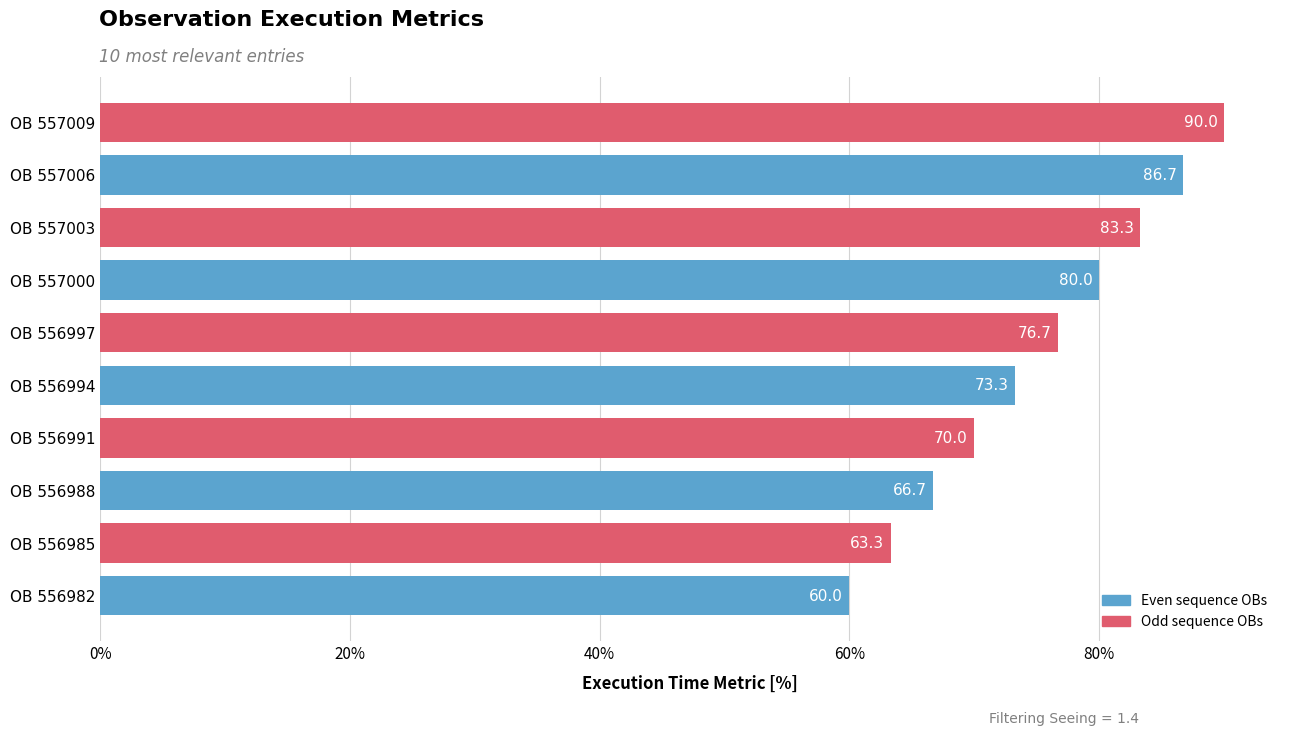

What is the minimum value shown in the chart?

60.0